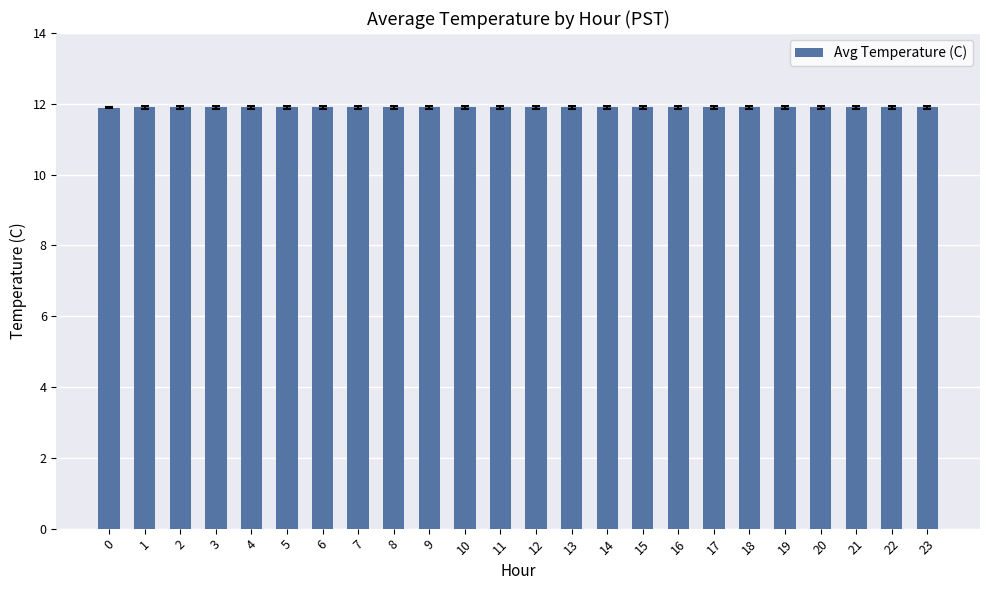

What is the minimum value shown in the chart?

11.9